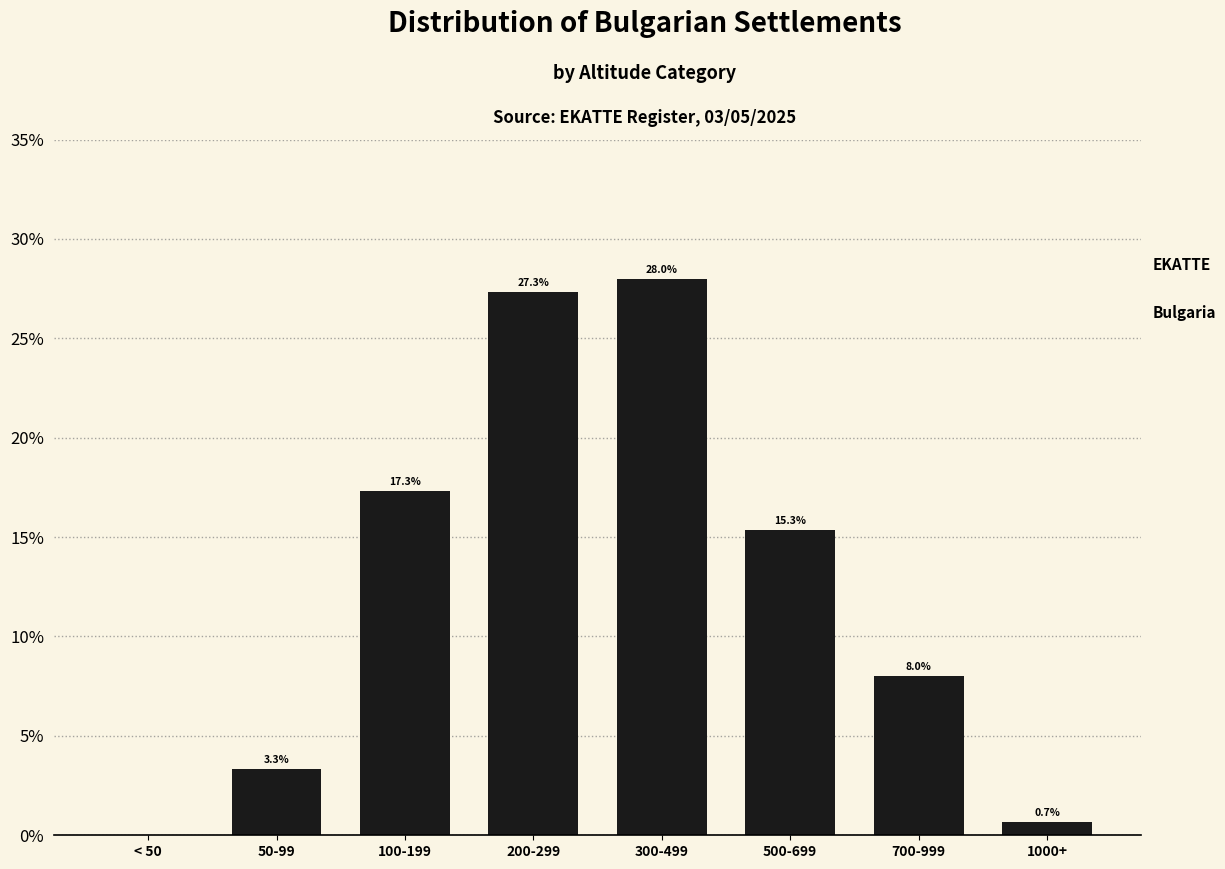

Reading left to right, transcribe all the data shown in this chart.

< 50=0.0	50-99=3.3	100-199=17.3	200-299=27.3	300-499=28.0	500-699=15.3	700-999=8.0	1000+=0.7